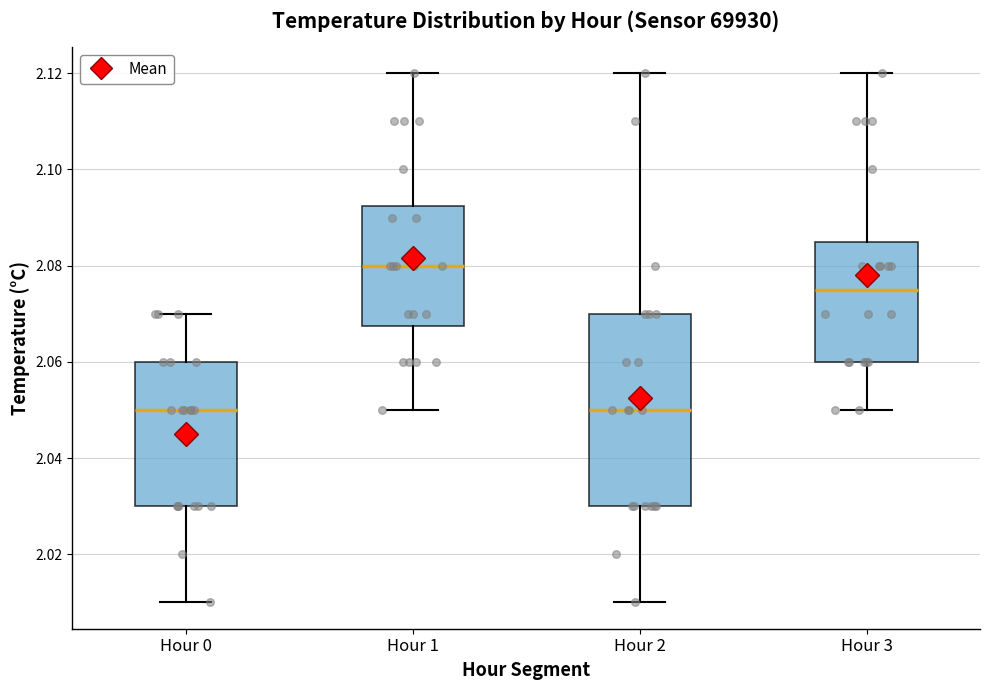

Where does the upper whisker of the box for Hour 3 end on the y-axis? The values are not printed on the chart, so give them approximately, as read against the axis.

2.120